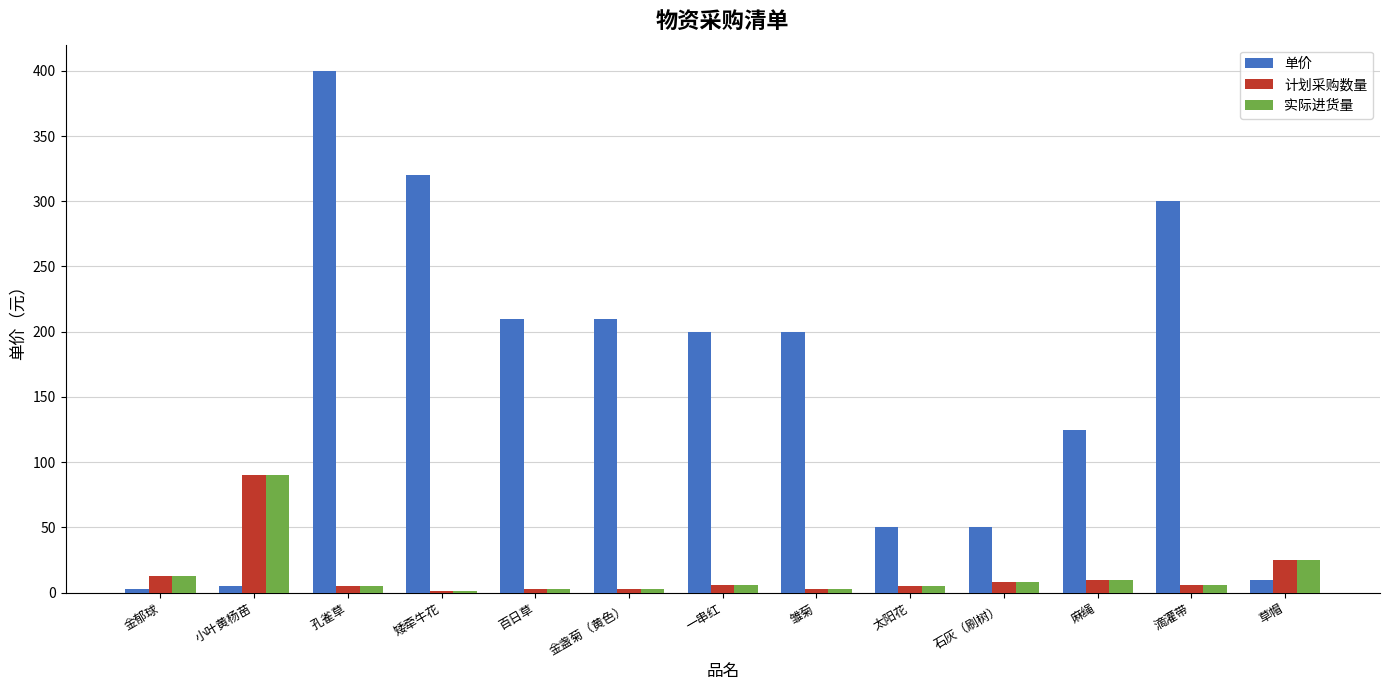

Which category has the highest value across all series?

孔雀草